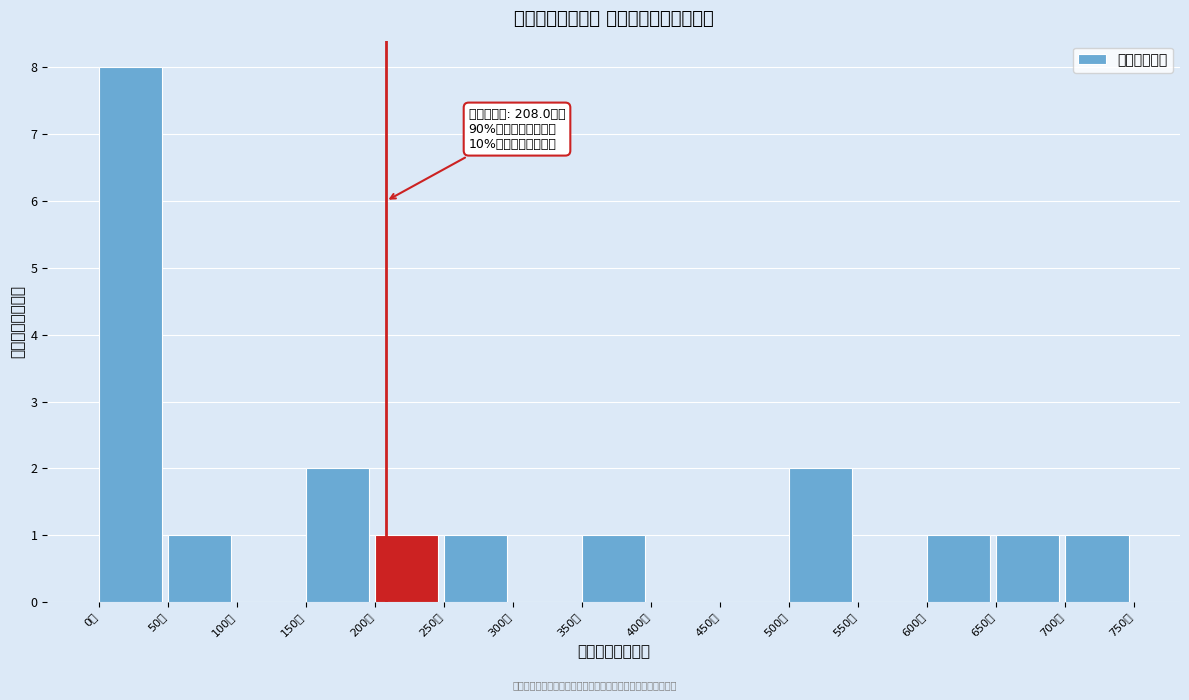

Over which range of the x-axis is the bar tallest?

0 to 50